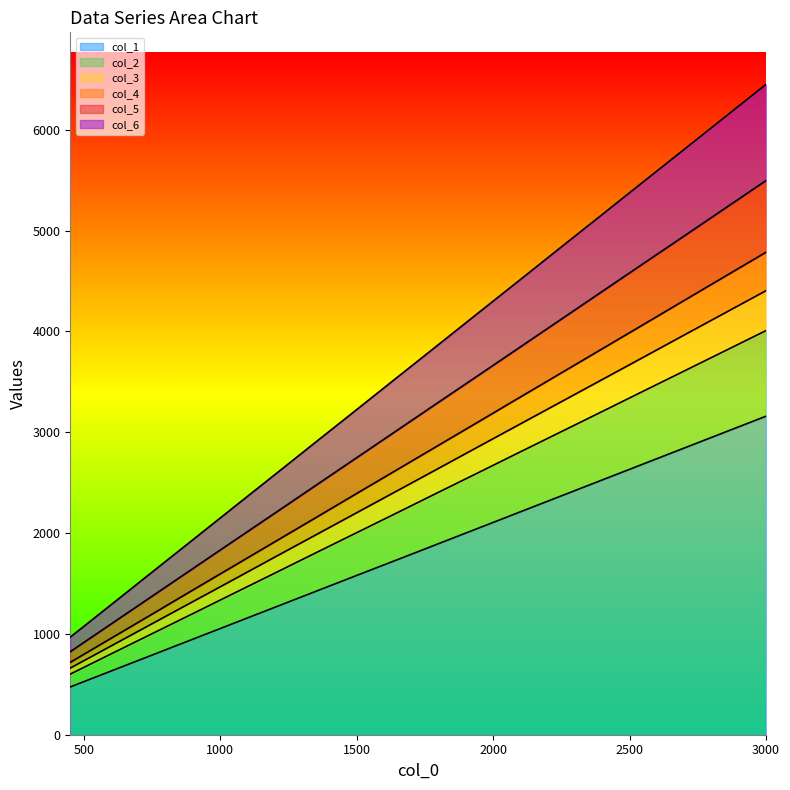

What is the total value across all series at 1500?

3225